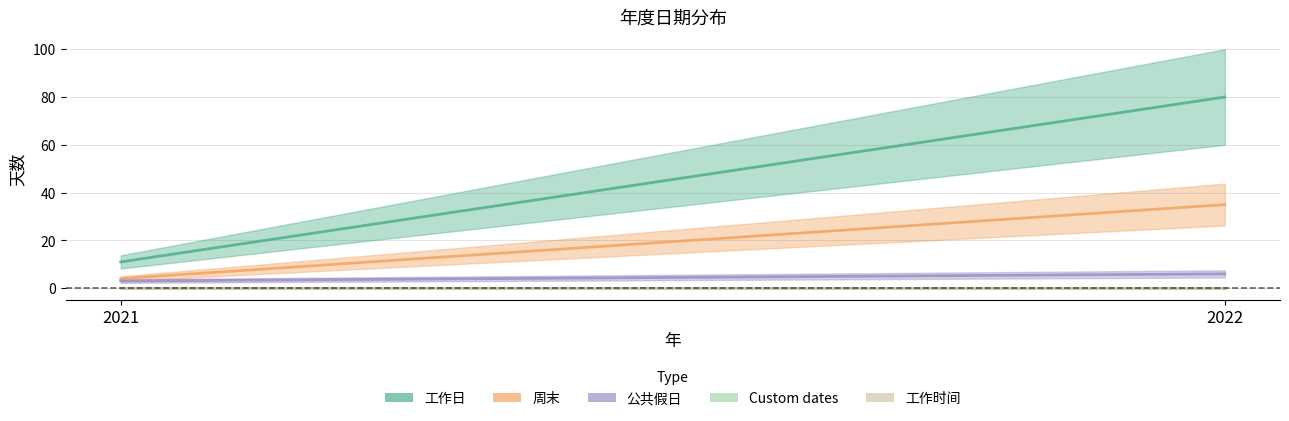

Rank the series by their maximum value, from lowest to highest.

Custom dates, 工作时间, 公共假日, 周末, 工作日